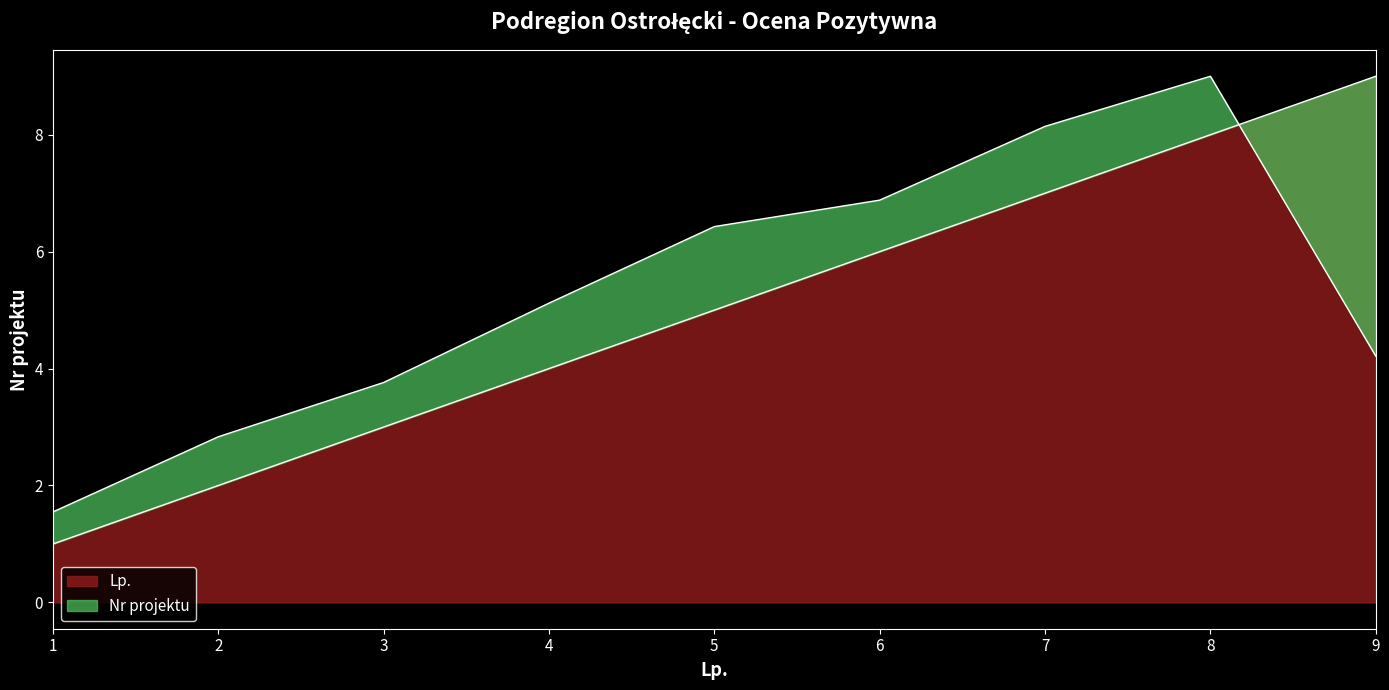

At which label does Nr projektu reach its minimum?

1